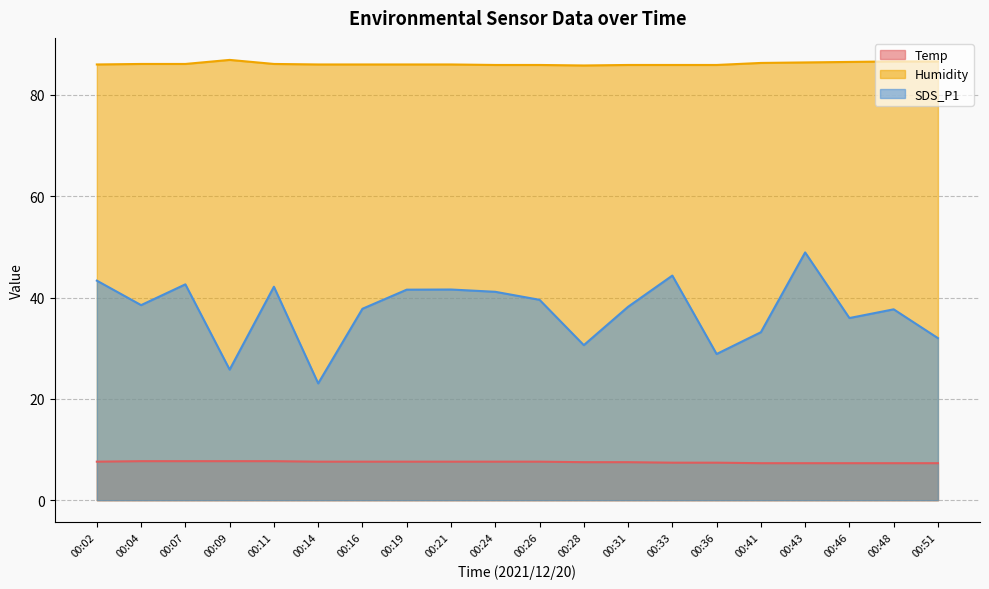

Is the value of Humidity at 00:33 greater than the value of Temp at 00:11?

Yes